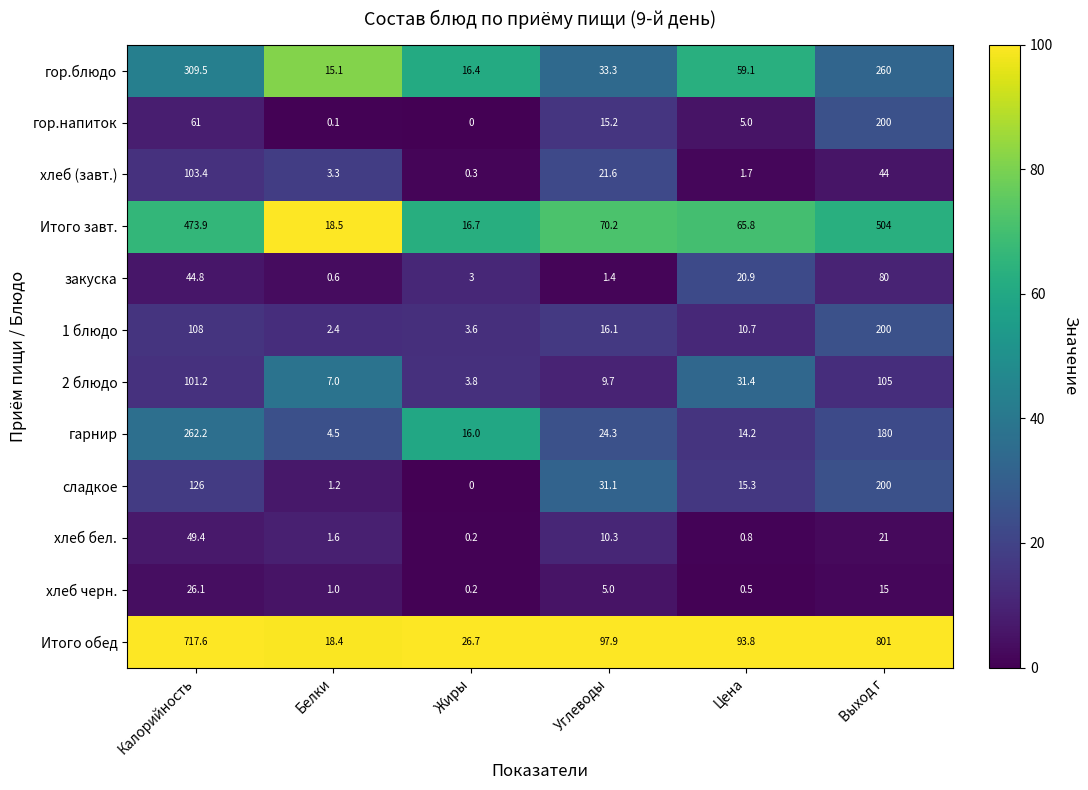

Rank the series at Белки from lowest to highest value.

гор.напиток, закуска, хлеб черн., сладкое, хлеб бел., 1 блюдо, хлеб (завт.), гарнир, 2 блюдо, гор.блюдо, Итого обед, Итого завт.